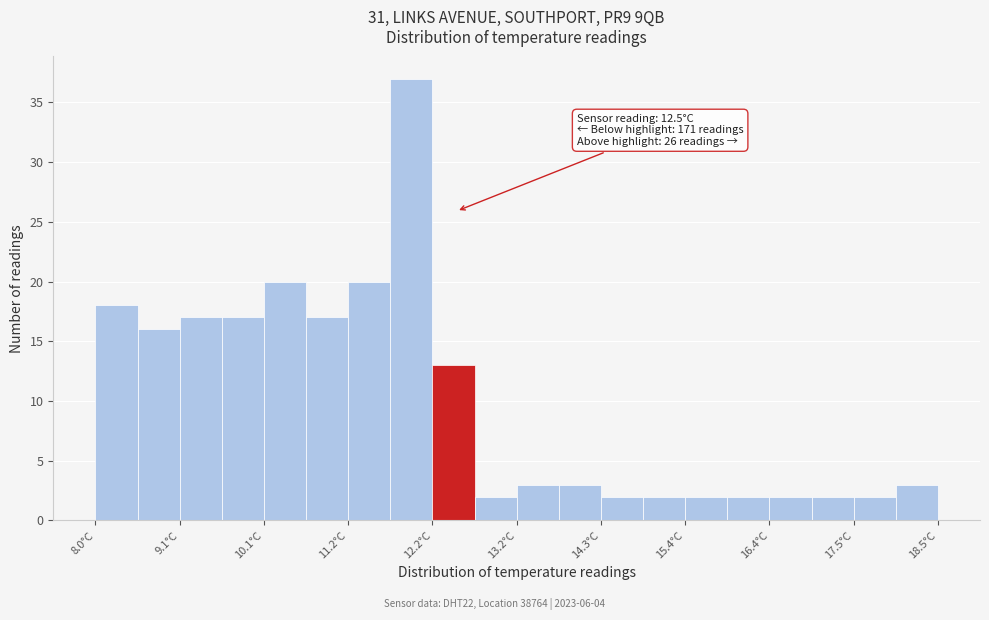

Read against the x-axis, roughly where is the centre of the tallest bar?

12.0